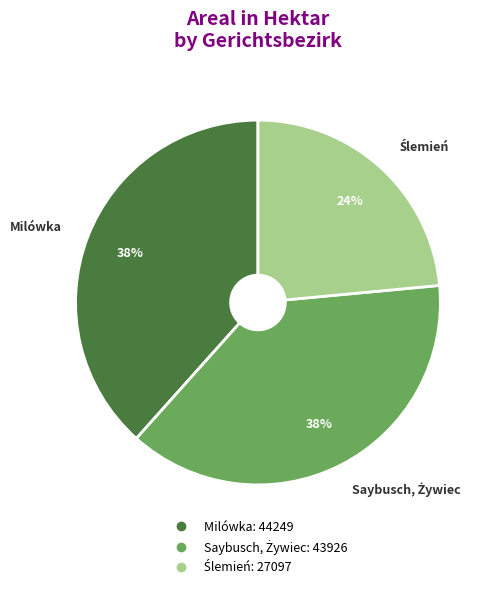

To the nearest percent, what percentage of the pie is Milówka?

38%